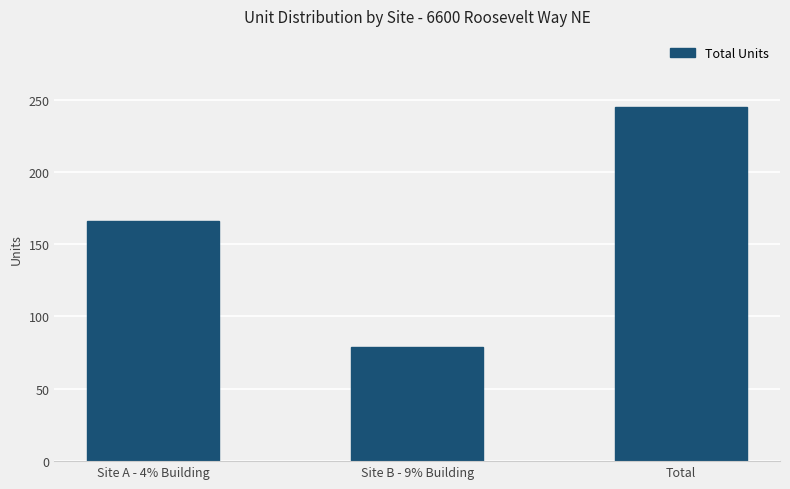

Reading left to right, list all the values displayed in this chart.

166	79	245